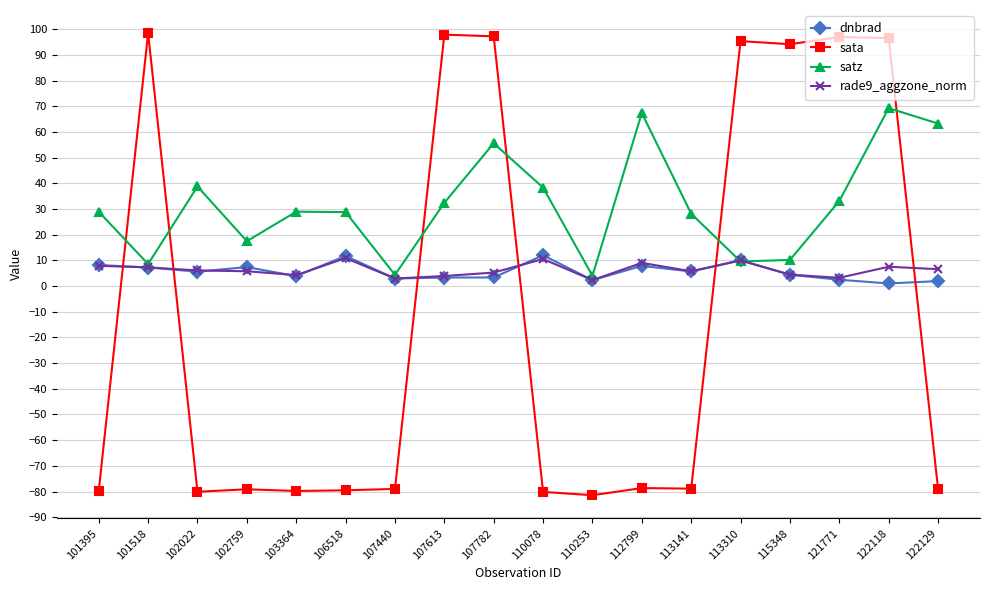

What is the maximum value shown in the chart?

98.5